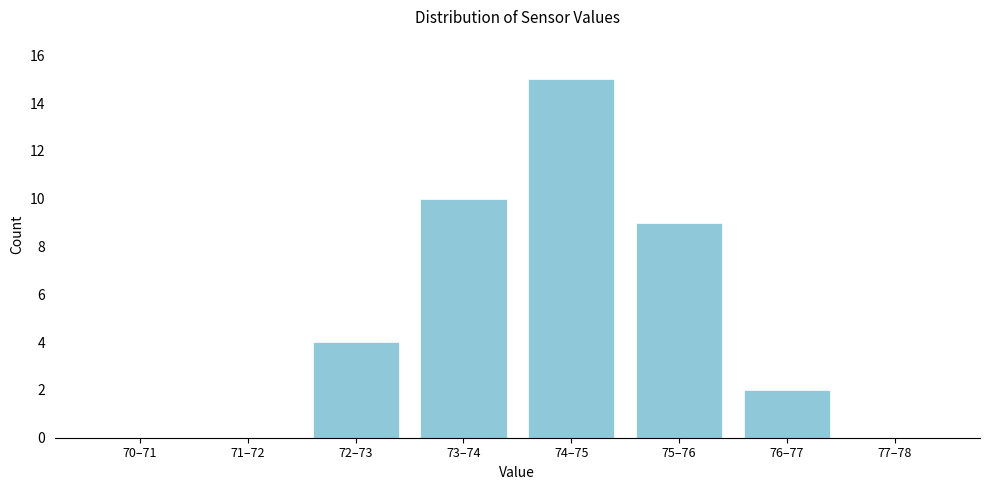

Reading left to right, extract all data points from this chart.

70–71=0	71–72=0	72–73=4	73–74=10	74–75=15	75–76=9	76–77=2	77–78=0